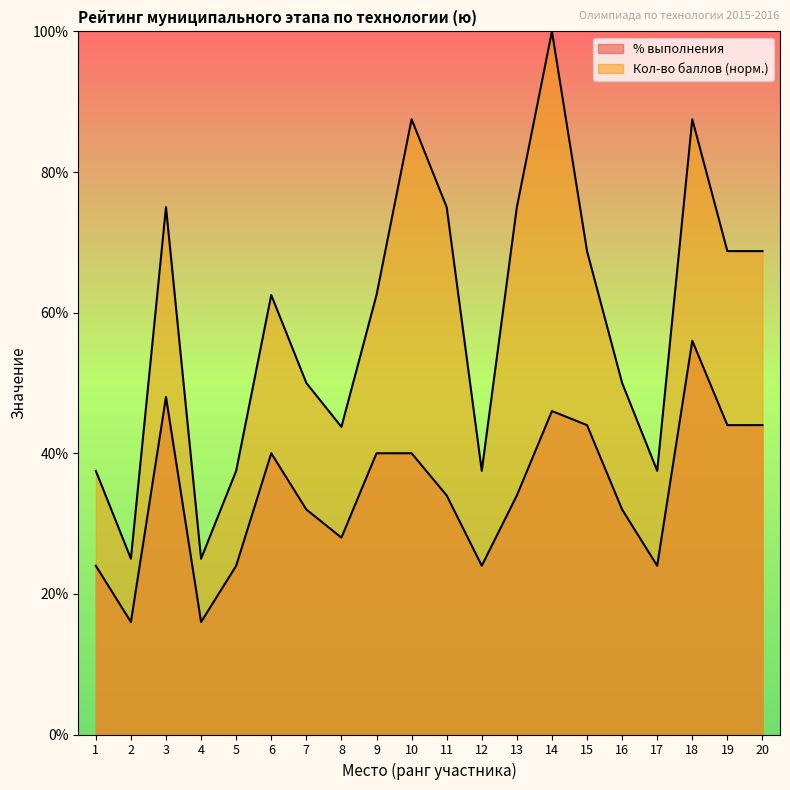

In Кол-во баллов, how many points are higher than both neighbors (excluding endpoints)?

5